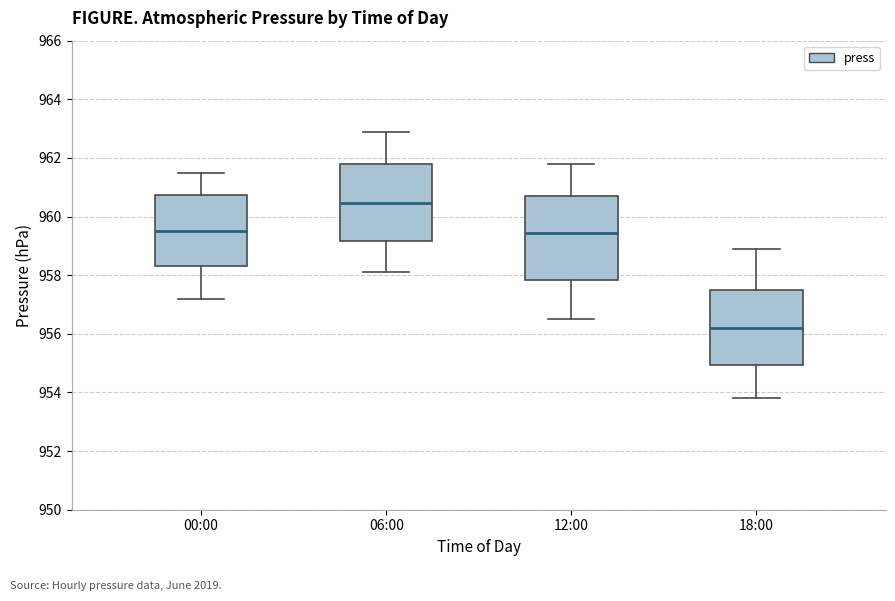

Where is the lower edge of the box for 12:00 on the y-axis? The values are not printed on the chart, so give them approximately, as read against the axis.

957.8